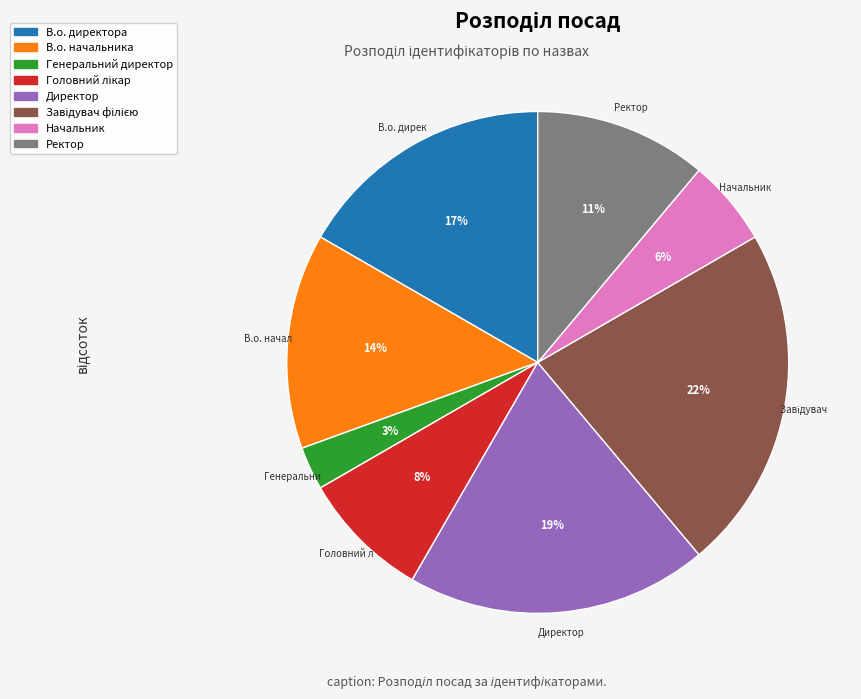

To the nearest percent, what is the difference between the В.о. начальника and В.о. директора slice percentages?

3%